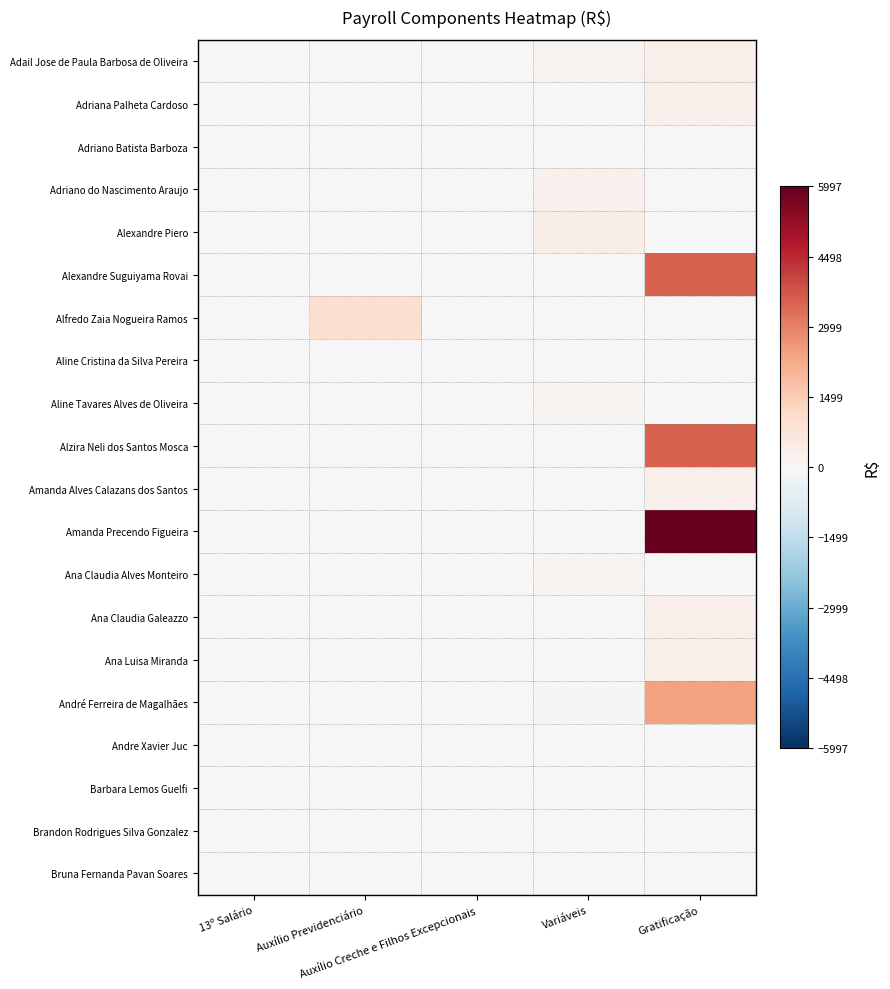

What is the maximum value shown in the chart?

5997.1